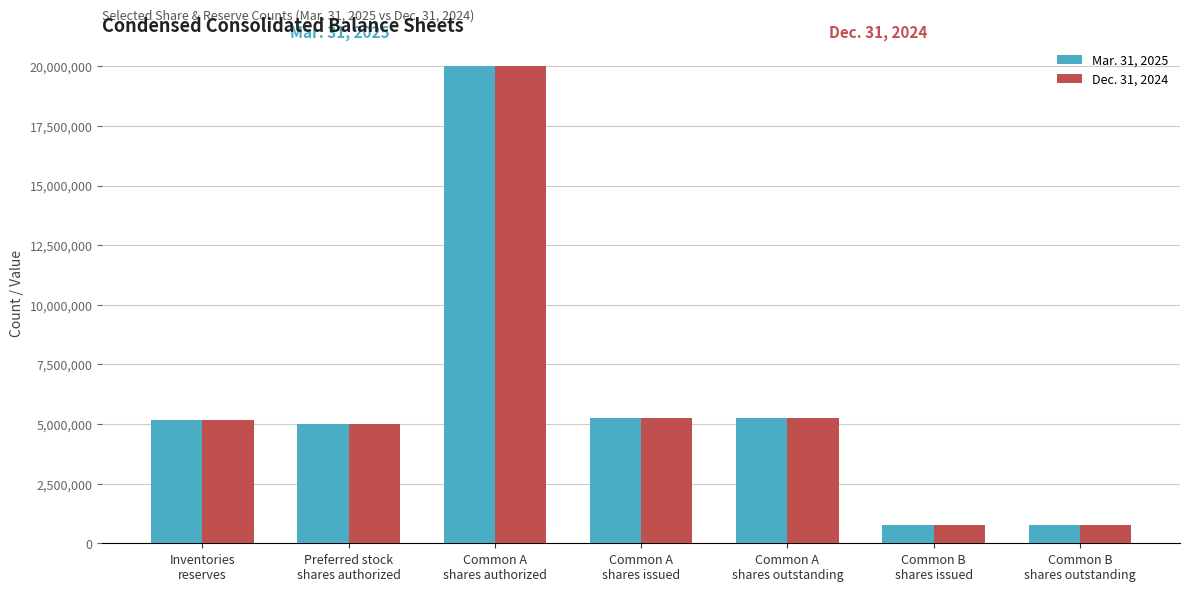

True or false: Mar. 31, 2025 has a value of 762612 at Common B
shares issued.

True